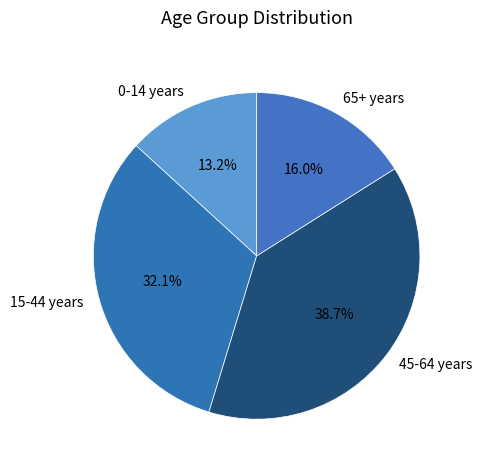

Does any single category account for the majority?

No